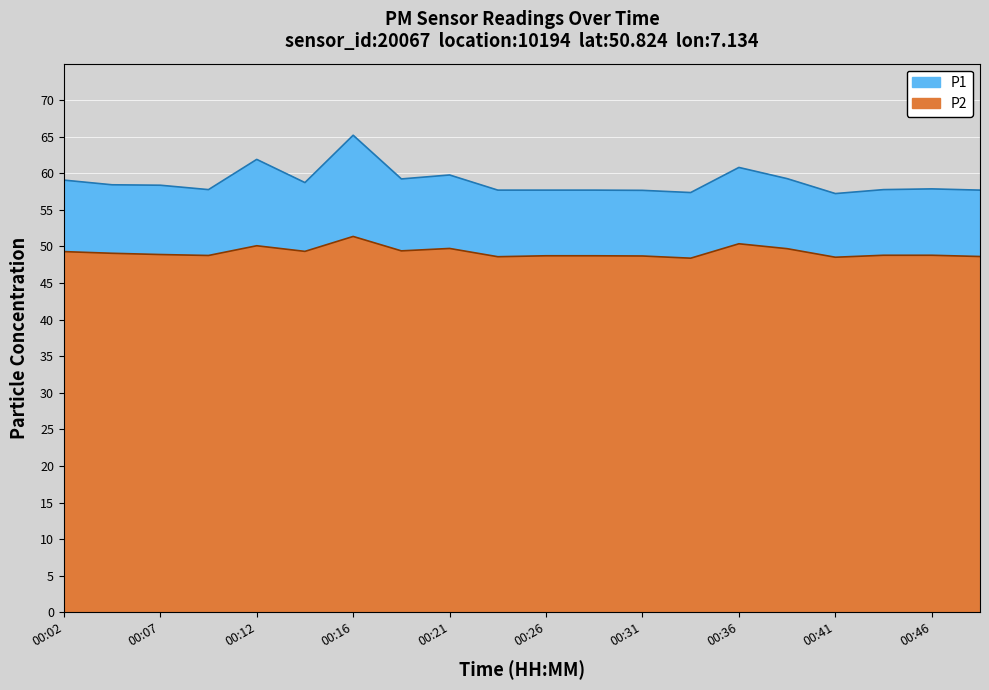

At which category does P2 reach its first local peak?

00:12